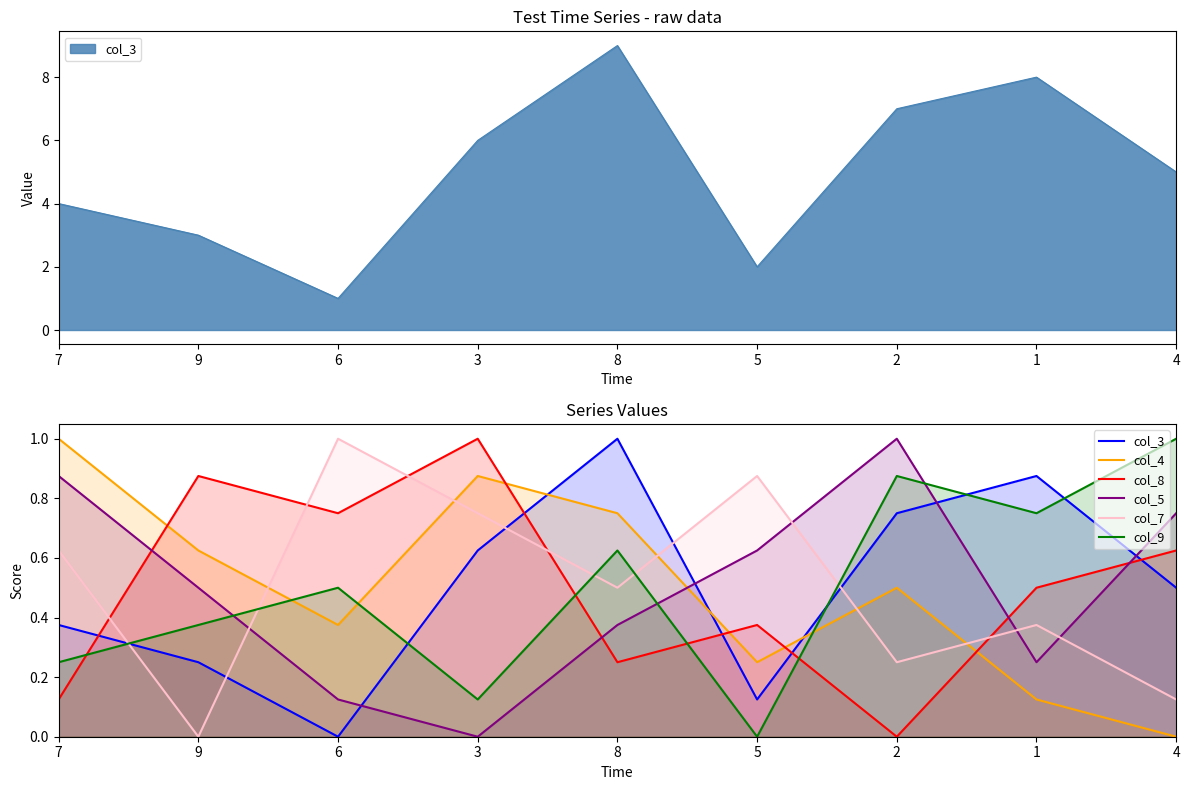

What is the maximum value for col_8?

1.0